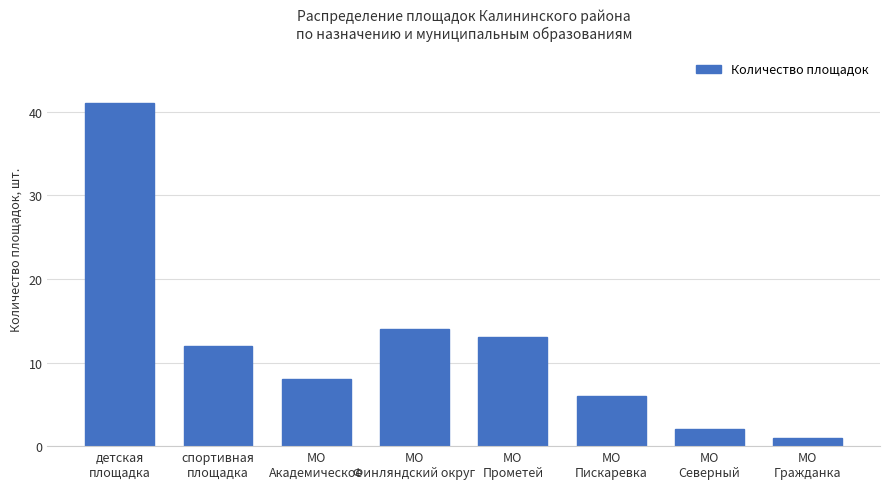

Reading left to right, list all the values displayed in this chart.

детская
площадка=41	спортивная
площадка=12	МО
Академическое=8	МО
Финляндский округ=14	МО
Прометей=13	МО
Пискаревка=6	МО
Северный=2	МО
Гражданка=1